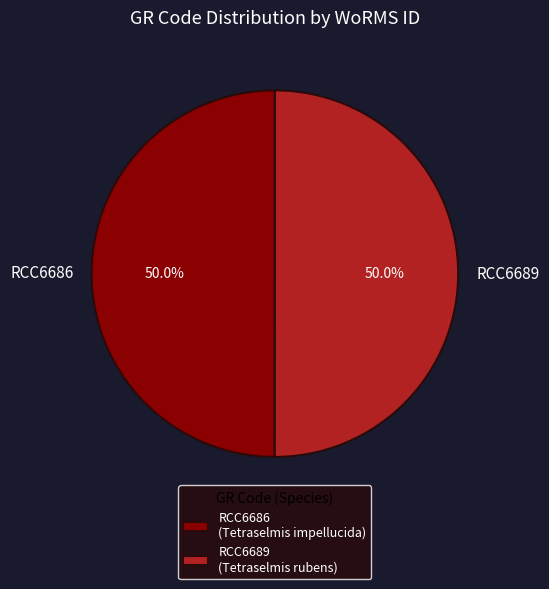

How many segments does this pie chart have?

2